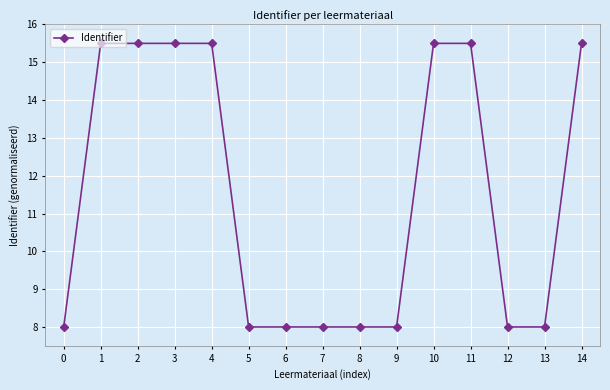

Does the chart display data point markers on the line(s)?

Yes